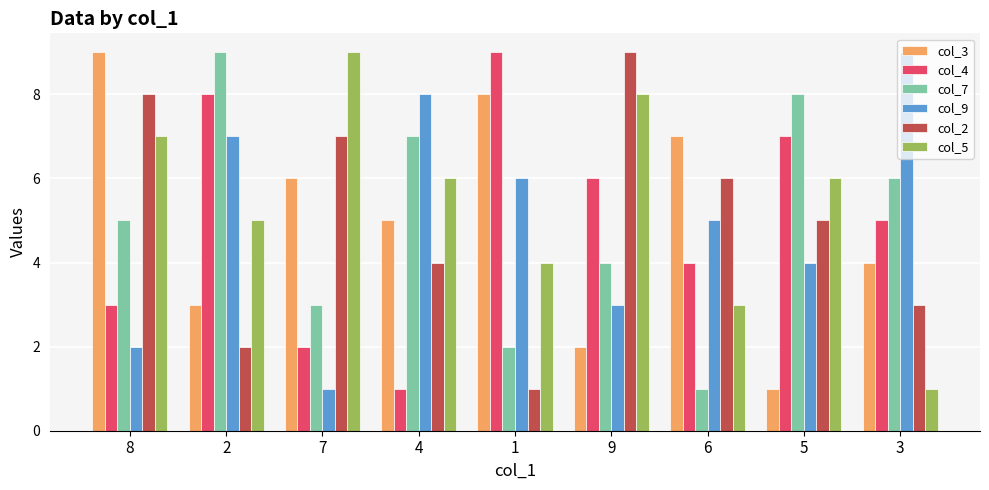

Rank the categories by col_7 value from lowest to highest.

6, 1, 7, 9, 8, 3, 4, 5, 2